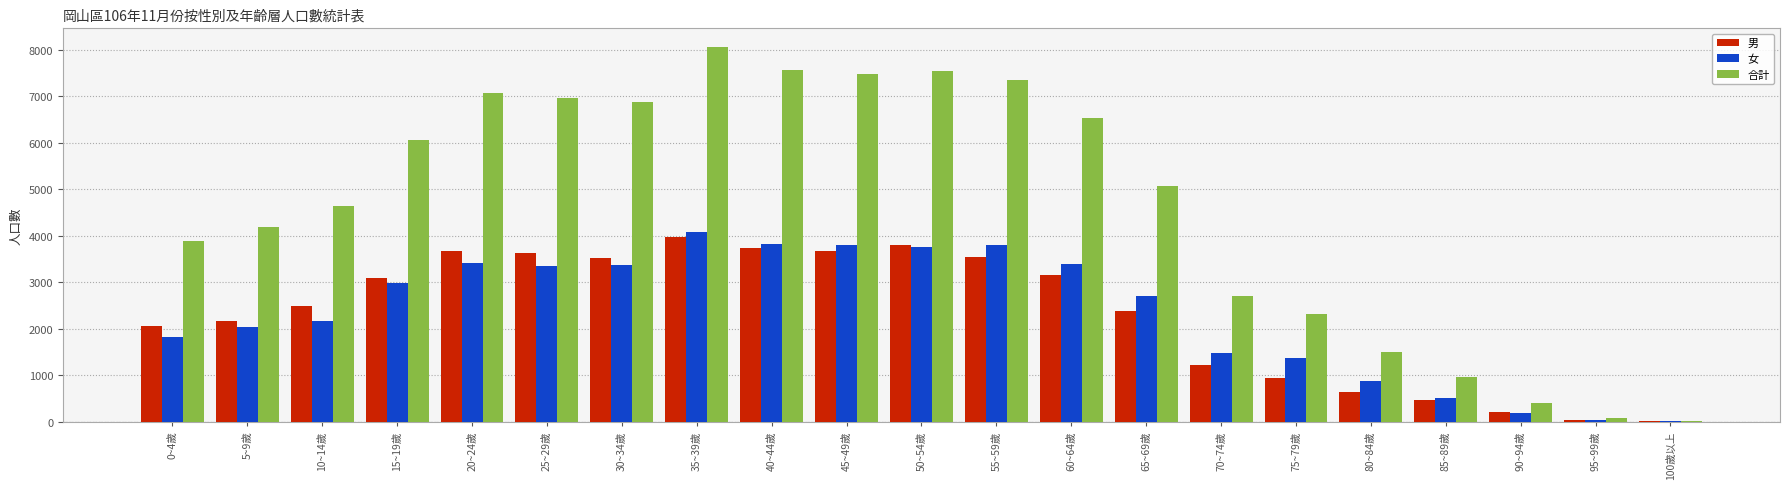

What is the sum of all 男 values?

48359